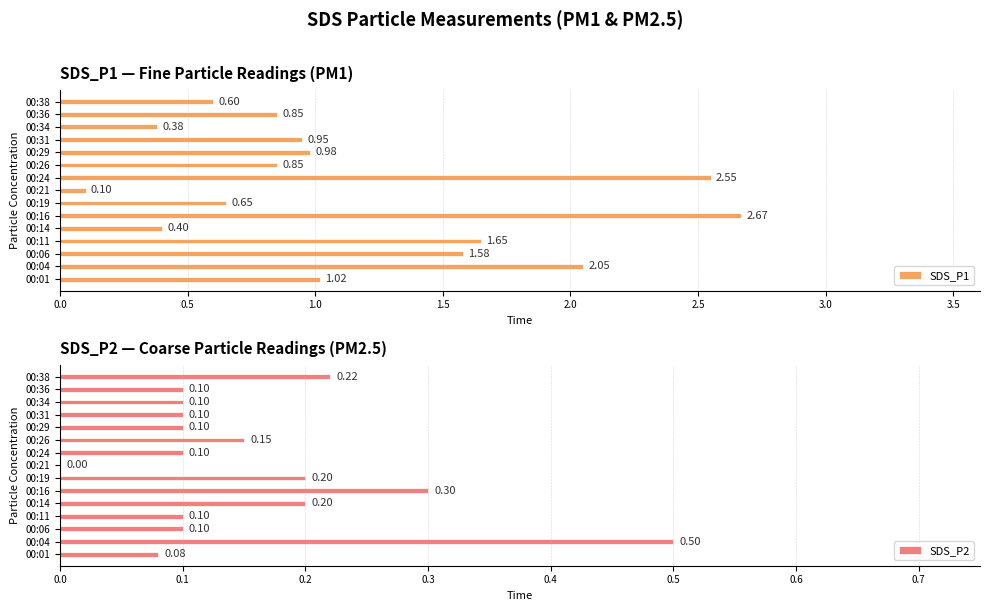

Which category has the highest value in the SDS_P2 series?

00:04